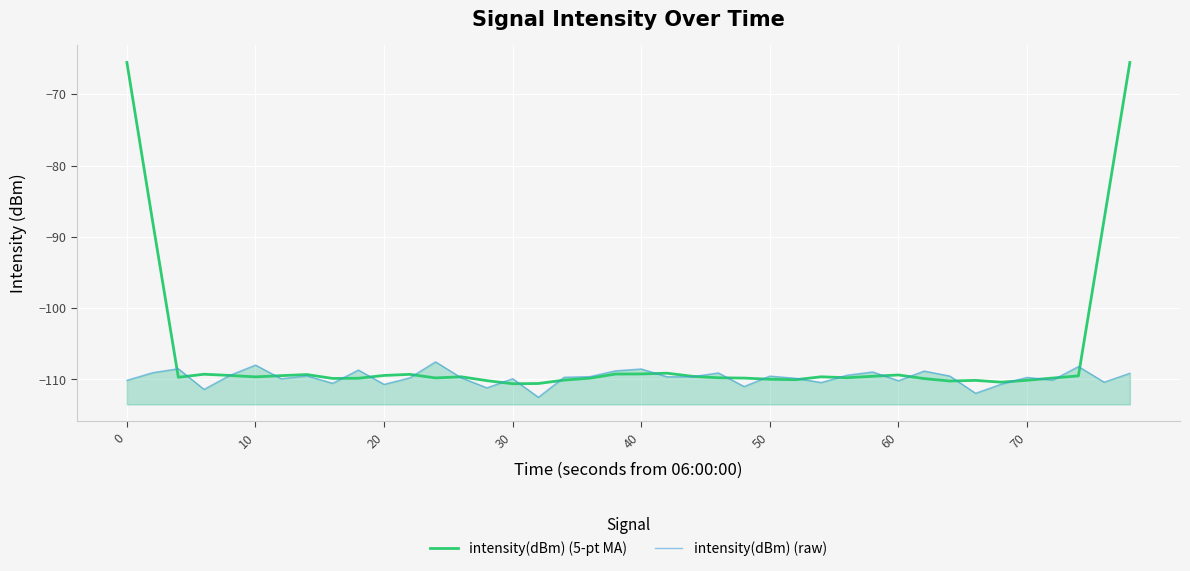

What is the minimum value shown in the chart?

-112.5